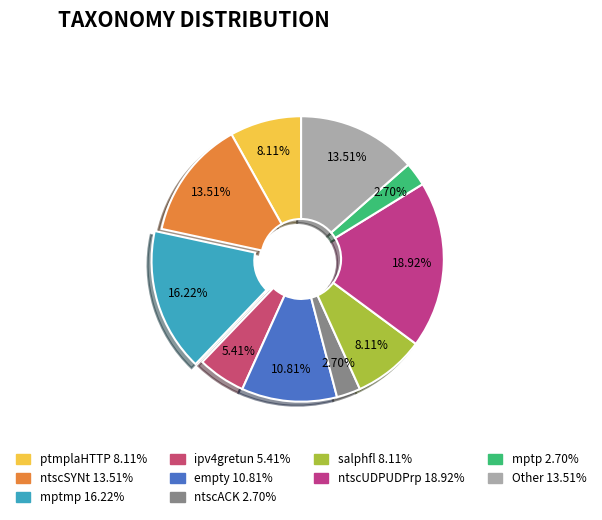

Does empty account for over 50% of the chart?

No